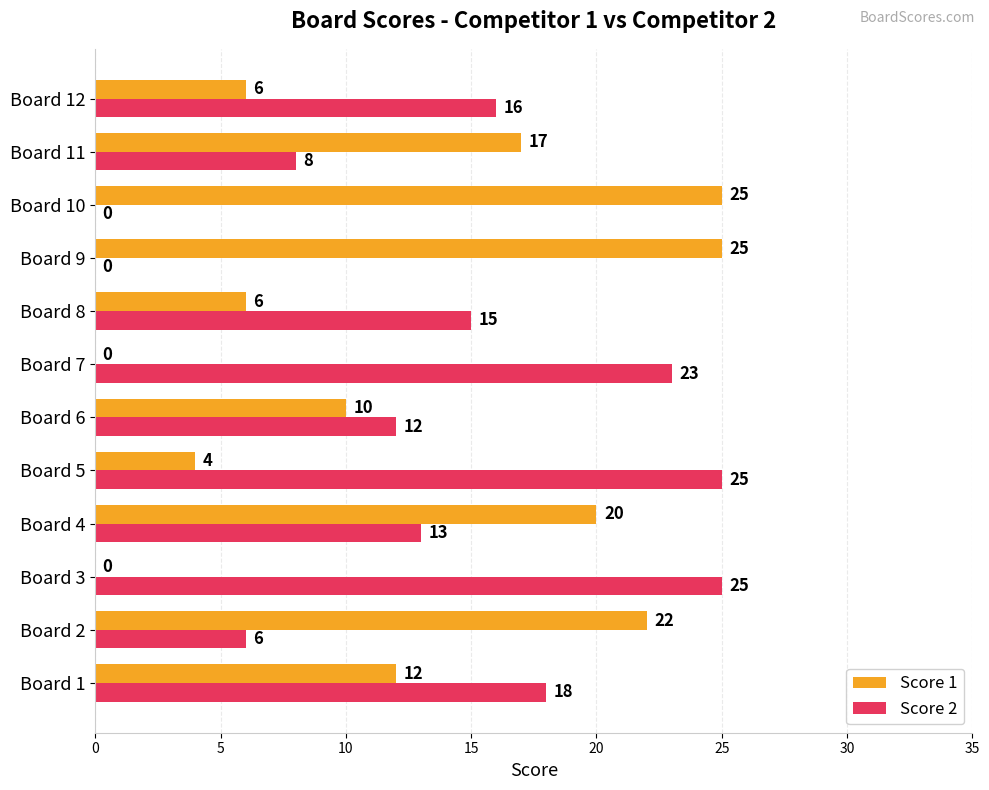

Where is Score 2 nearest to the value 12?

Board 6